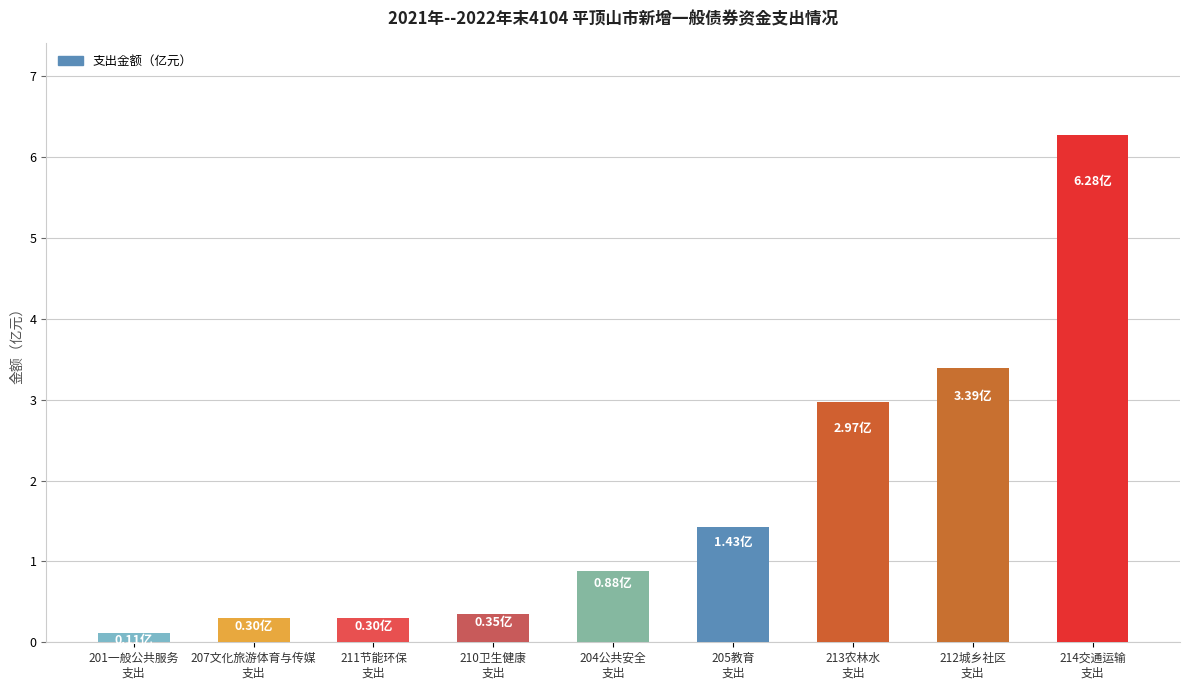

What is the sum of all values?

16.0